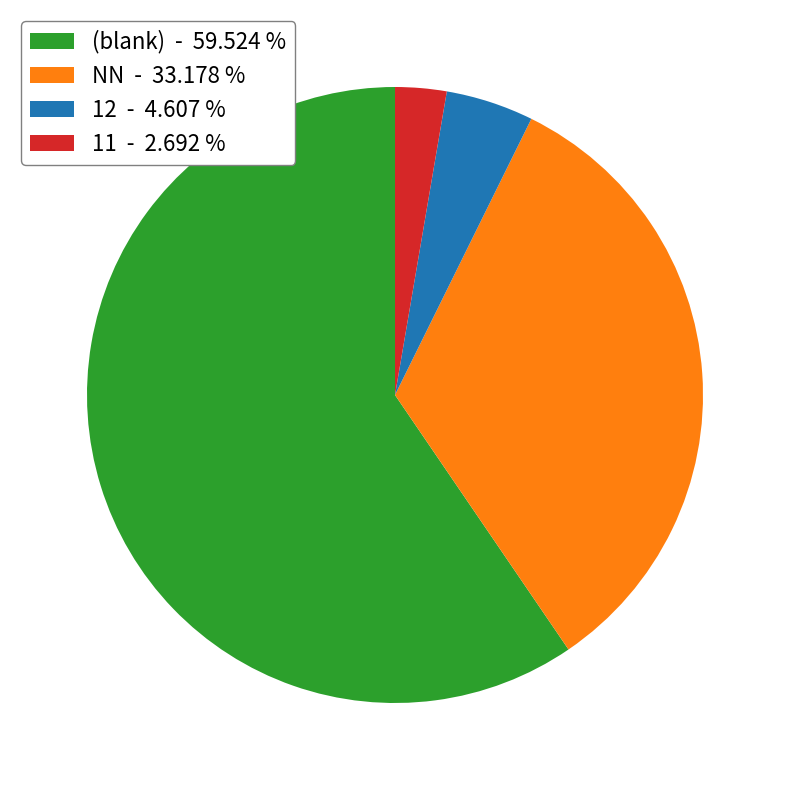

Rank the categories by value from highest to lowest.

(blank) - 59.524 %, NN - 33.178 %, 12 - 4.607 %, 11 - 2.692 %